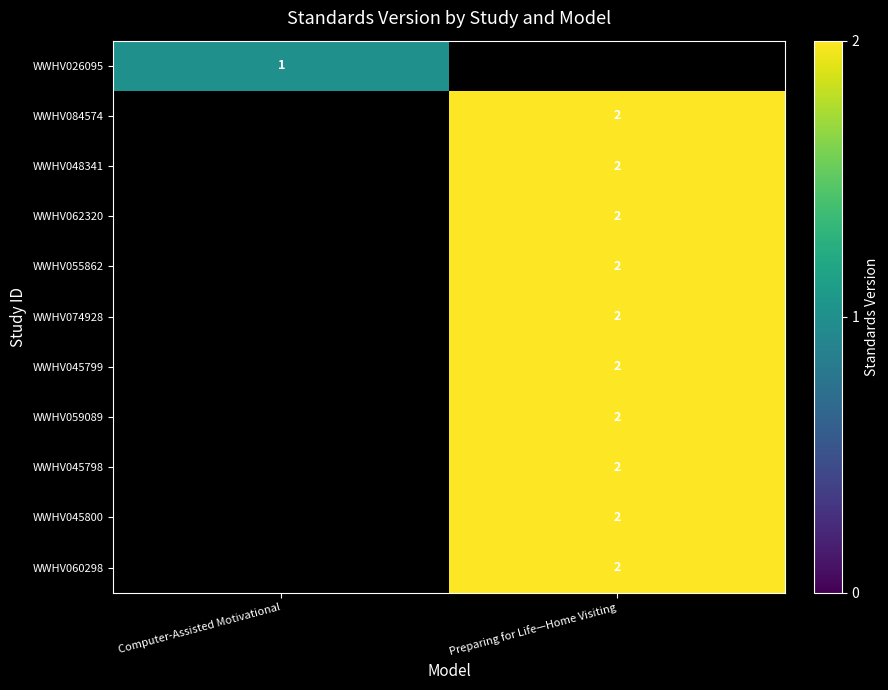

At how many categories does at least one series exceed 1?

1